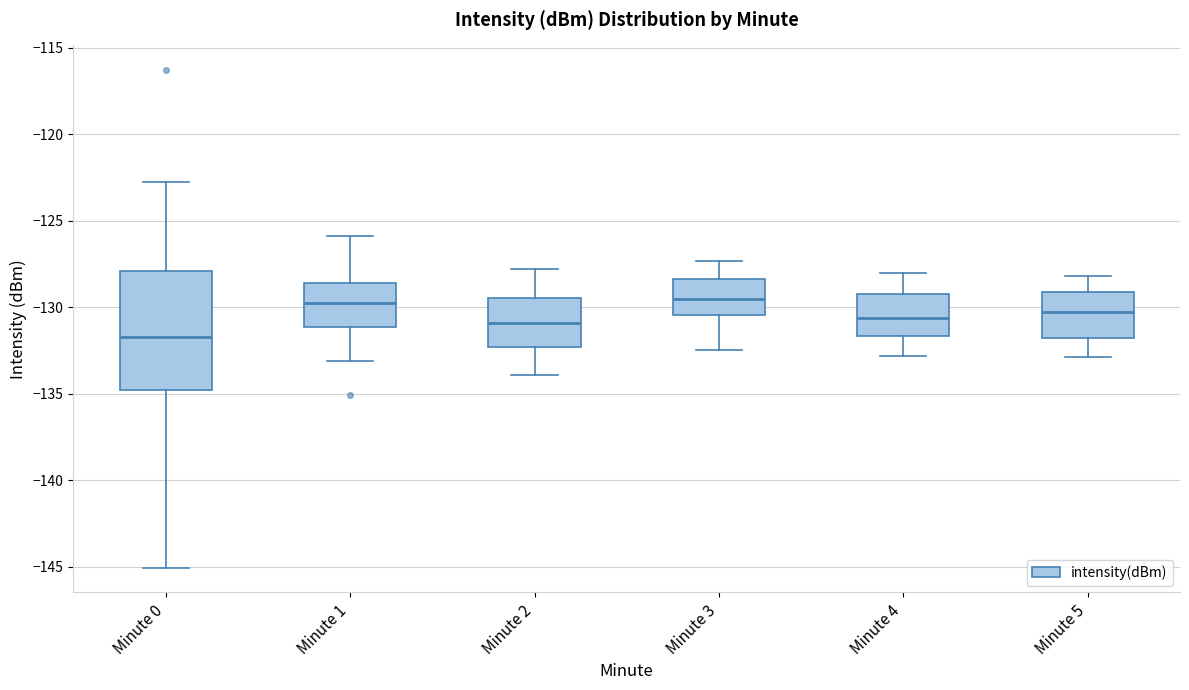

Comparing the boxes themselves (not the whiskers), which one is the tallest?

Minute 0